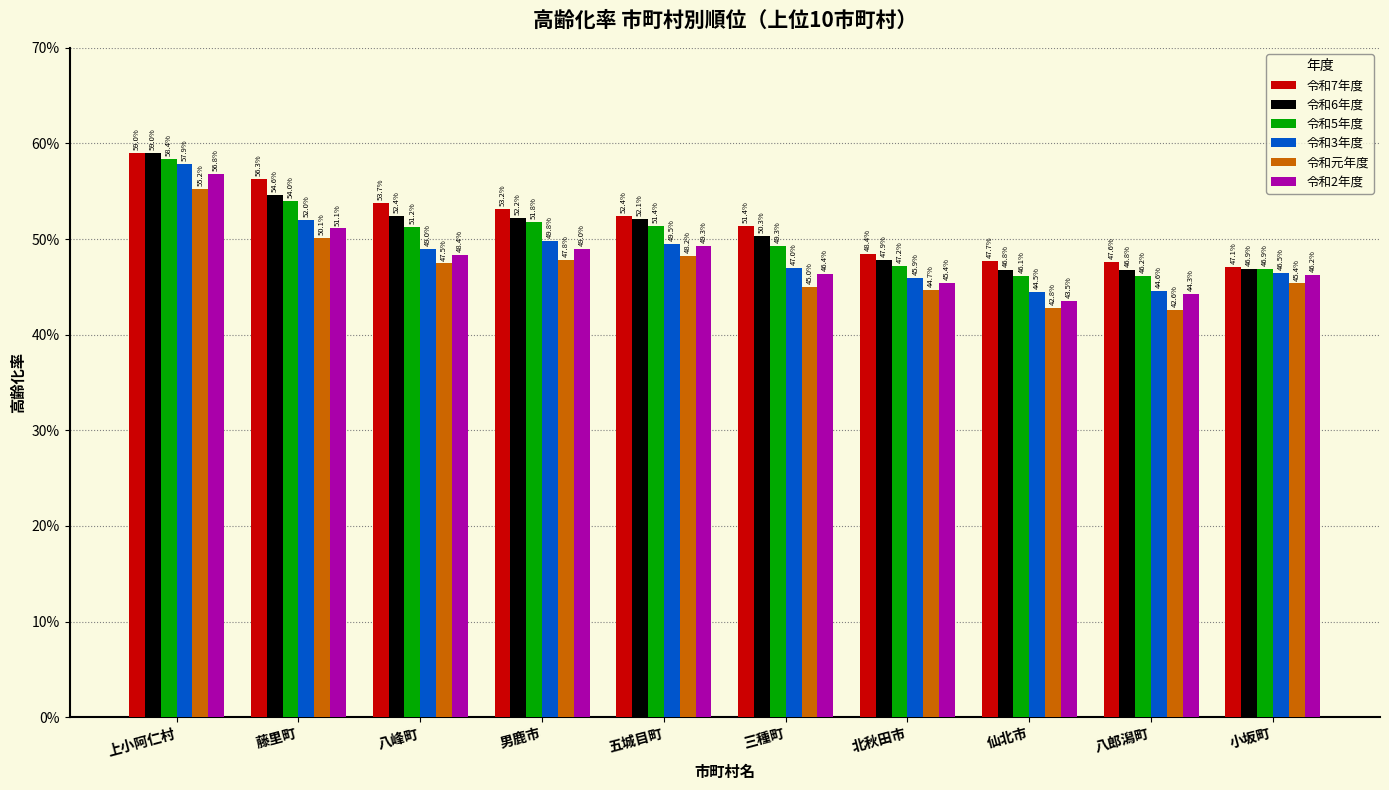

Between 上小阿仁村 and 五城目町, which series saw the biggest shift?

令和3年度